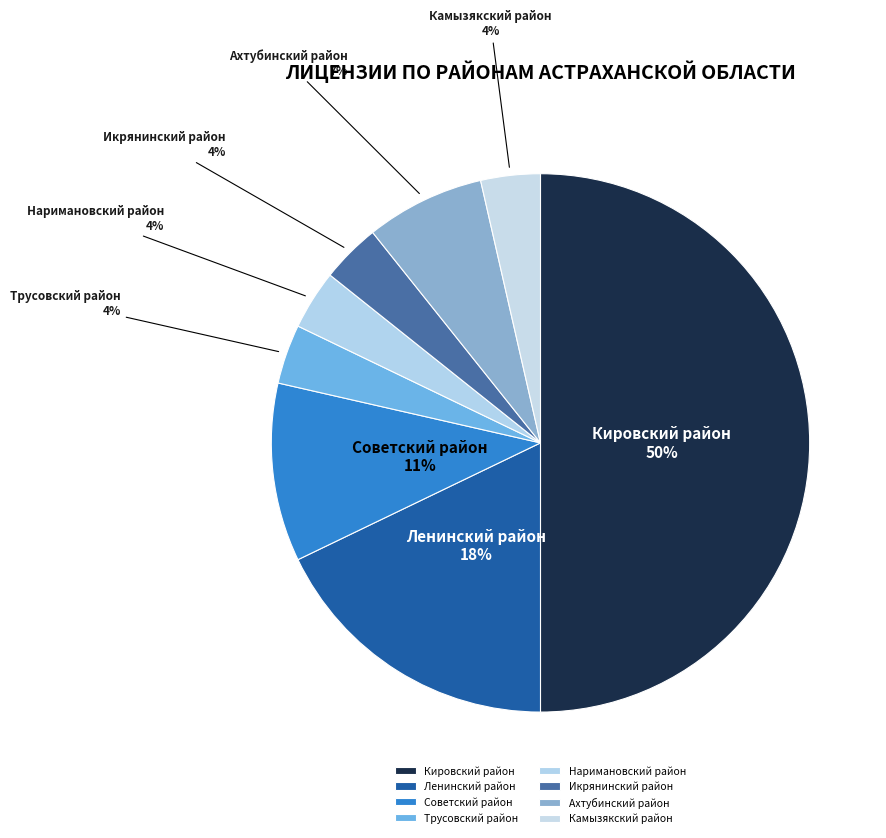

Is it true that Икрянинский район is 16% of the pie?

False